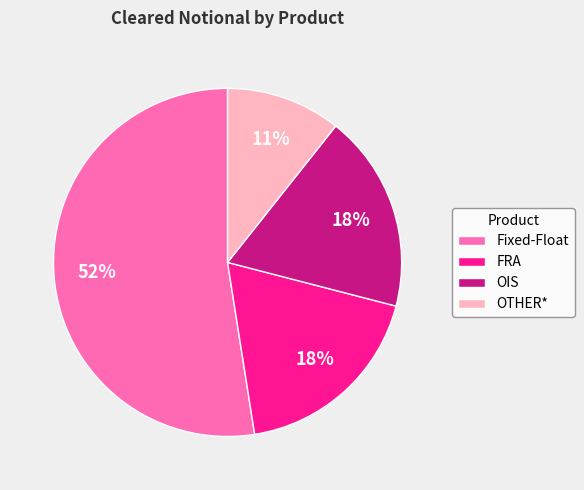

True or false: OIS accounts for 9% of the total.

False